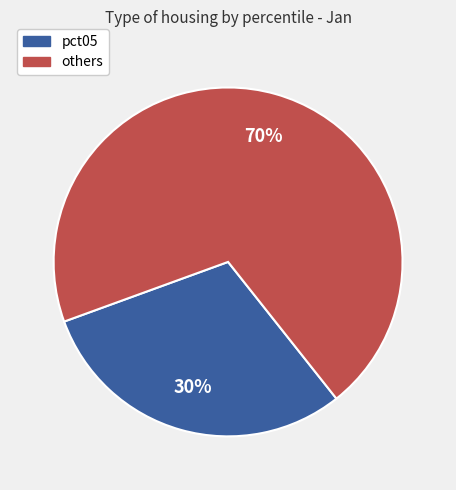

Which has a higher value, pct05 or others?

others